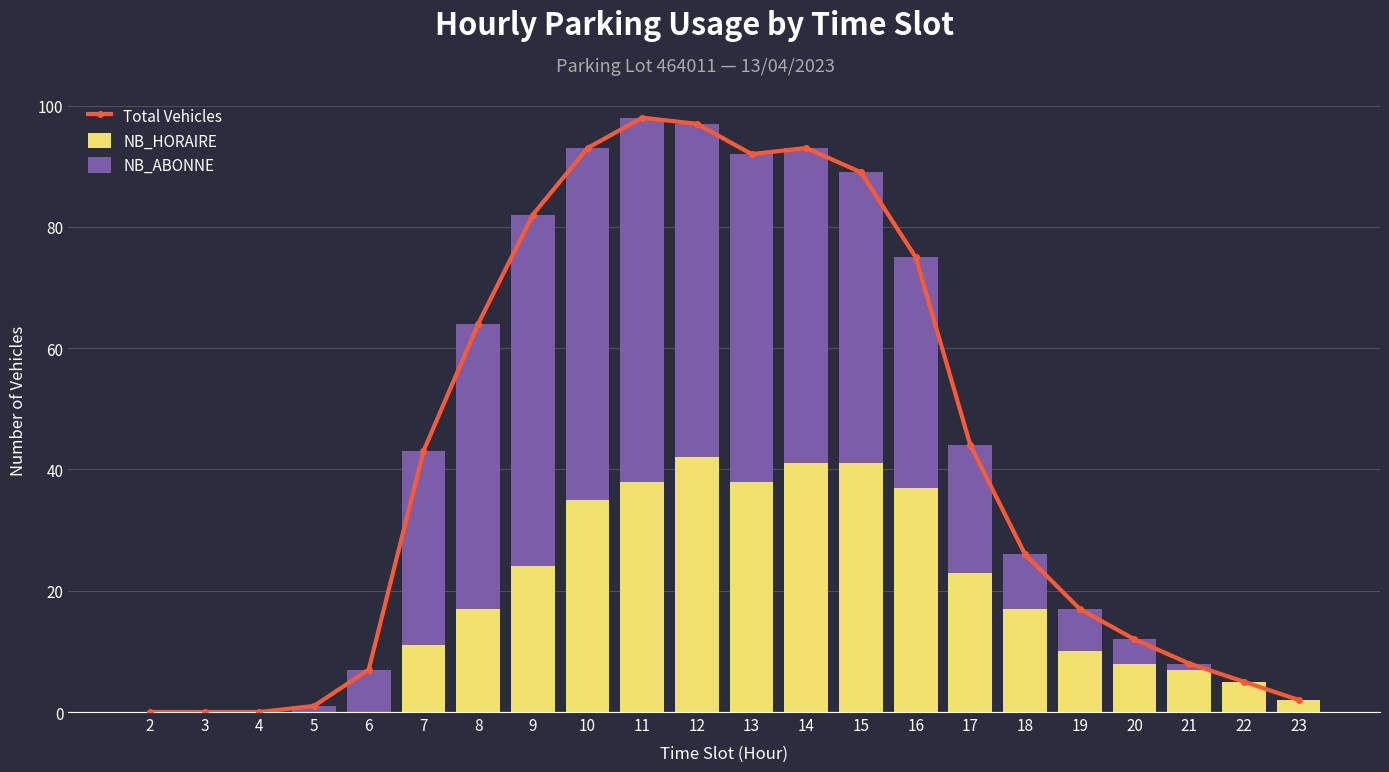

What is the sum of the NB_ABONNE values at 10 and 5?

59